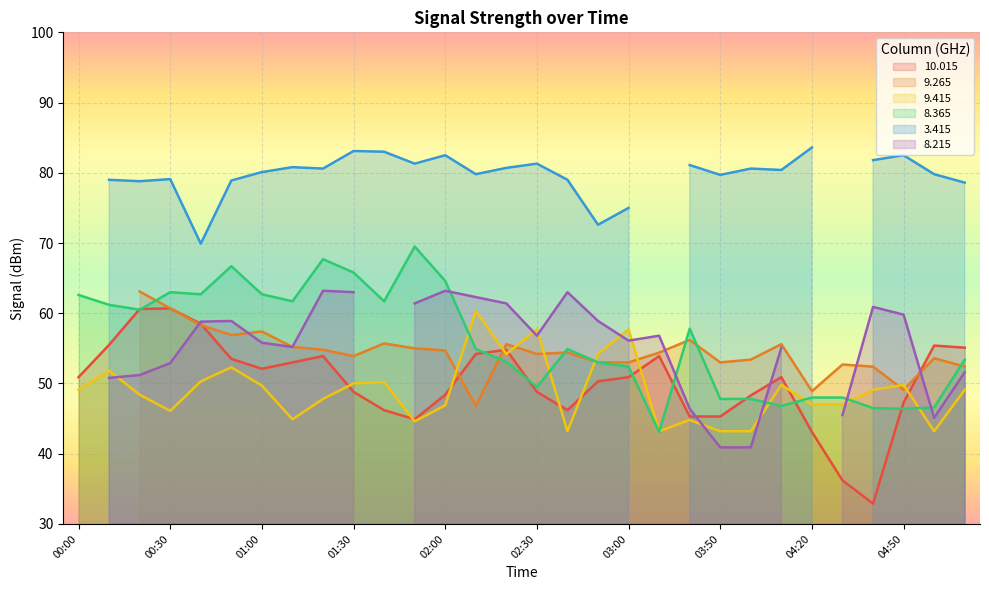

True or false: 9.415 has a value of 83.5 at 02:30.

False